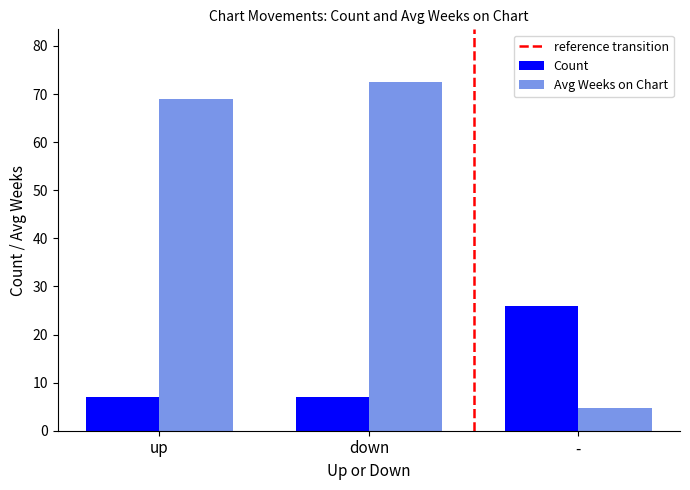

List the series in order of their overall mean, lowest first.

Count, Avg Weeks on Chart